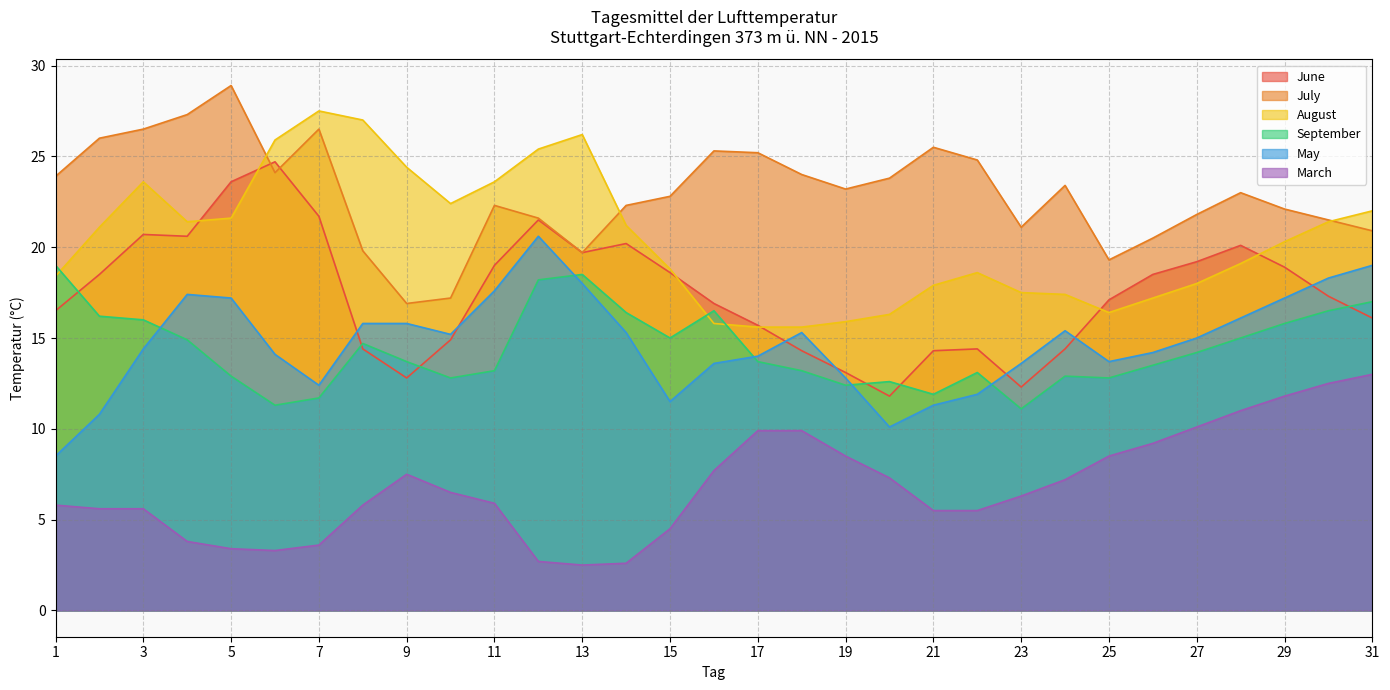

True or false: July has a value of 25.3 at 16.

True